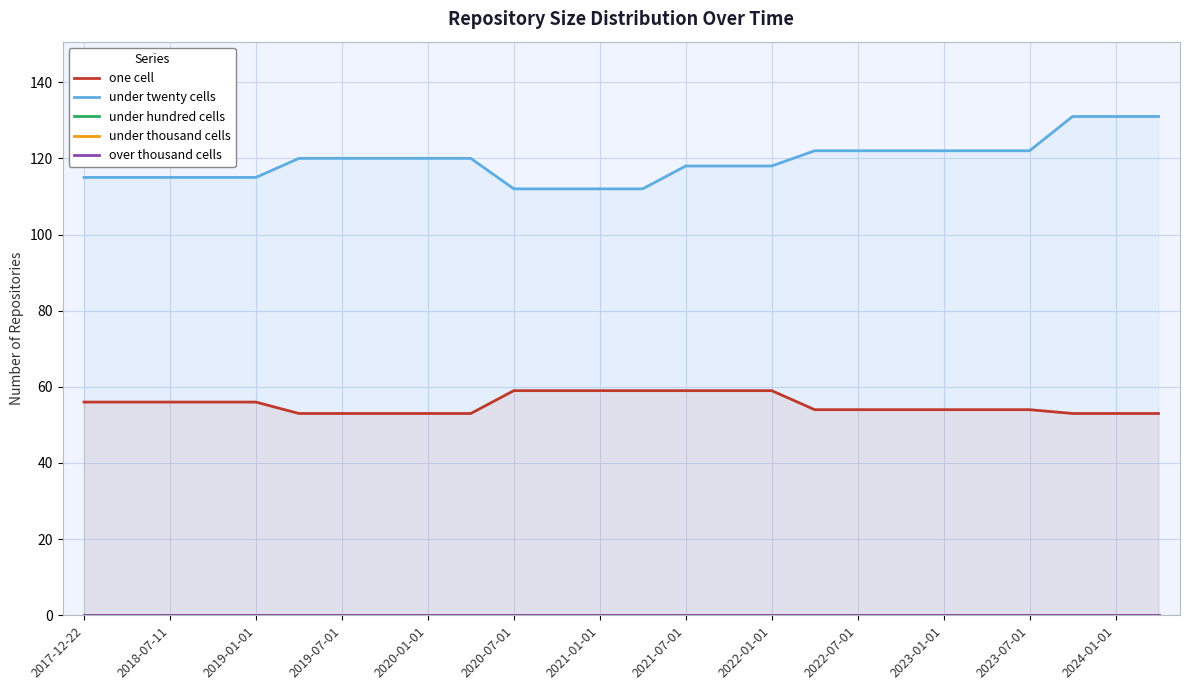

At which category does the chart reach its minimum across all series?

2017-12-22